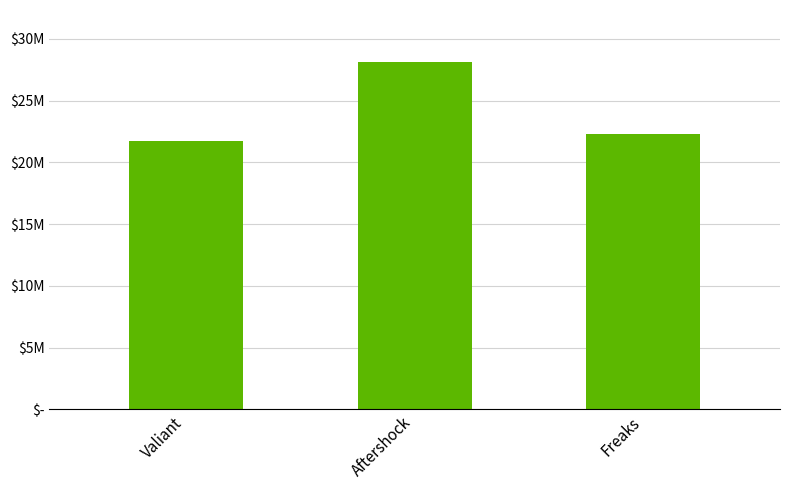

Are the bars horizontal?

No